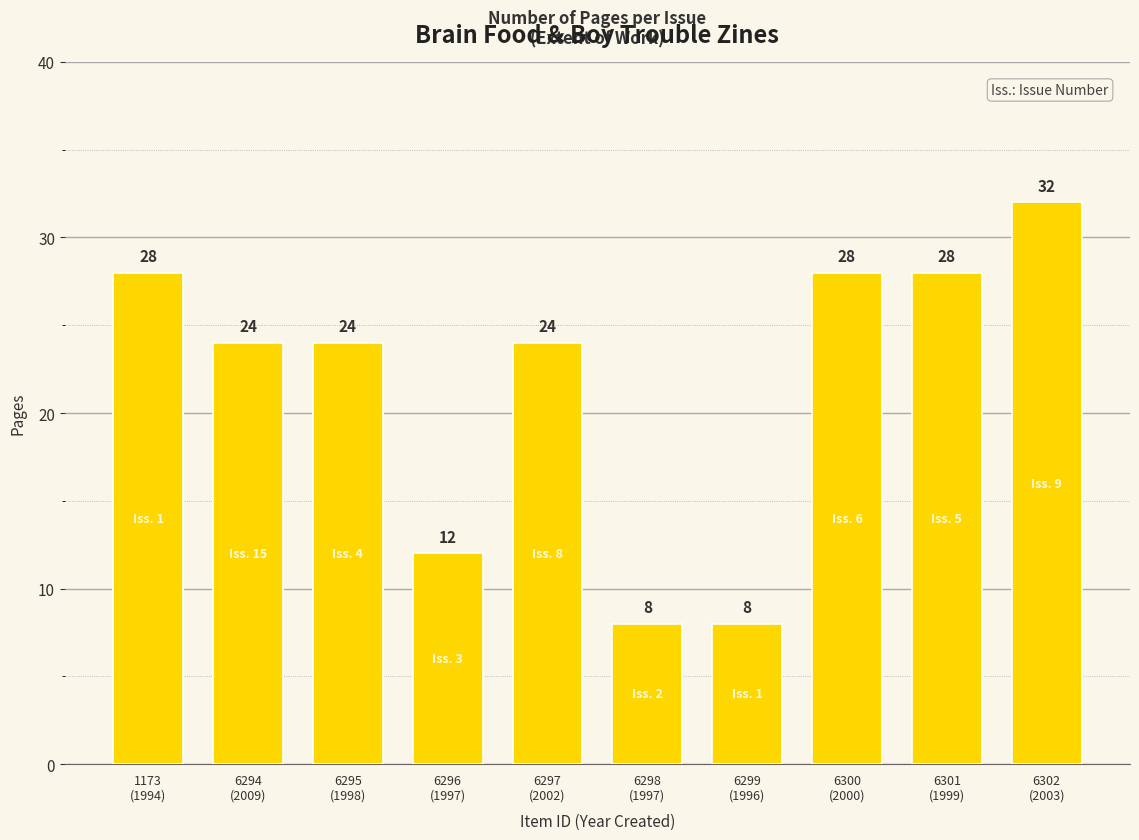

Reading left to right, list all the values displayed in this chart.

1173
(1994)=28	6294
(2009)=24	6295
(1998)=24	6296
(1997)=12	6297
(2002)=24	6298
(1997)=8	6299
(1996)=8	6300
(2000)=28	6301
(1999)=28	6302
(2003)=32